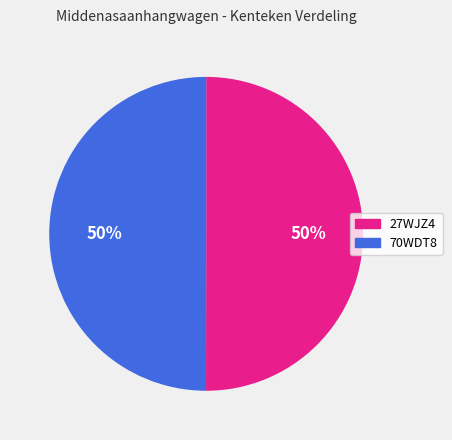

To the nearest percent, what is the average slice percentage?

50%